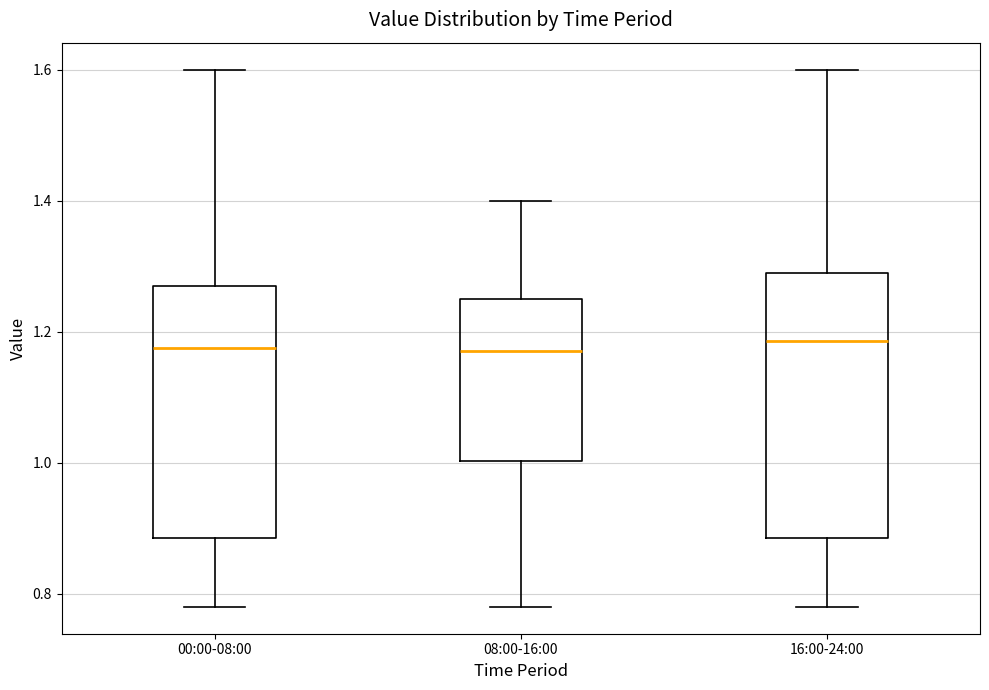

Reading left to right, read every box against the y-axis: the position of its median line, the range the box covers, and the ends of its whiskers. The values are not printed on the chart, so give them approximately, as read against the axis.

00:00-08:00: median 1.18, box 0.88 to 1.28, whiskers 0.78 to 1.60
08:00-16:00: median 1.18, box 1.00 to 1.26, whiskers 0.78 to 1.40
16:00-24:00: median 1.18, box 0.88 to 1.30, whiskers 0.78 to 1.60